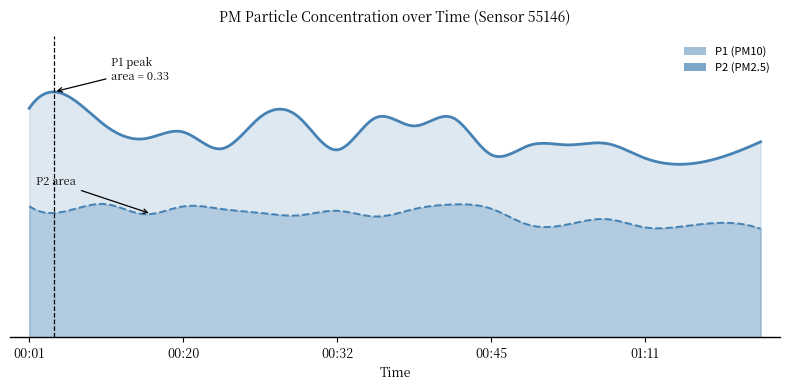

At which category does P1 reach its first local peak?

00:04